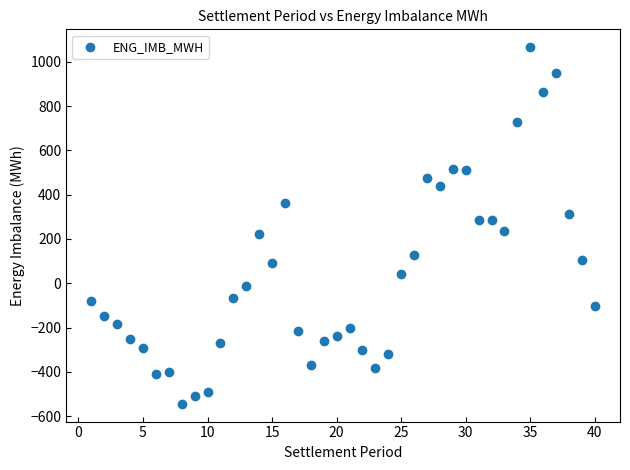

What is the range of Y values (max minus min)?

1609.9